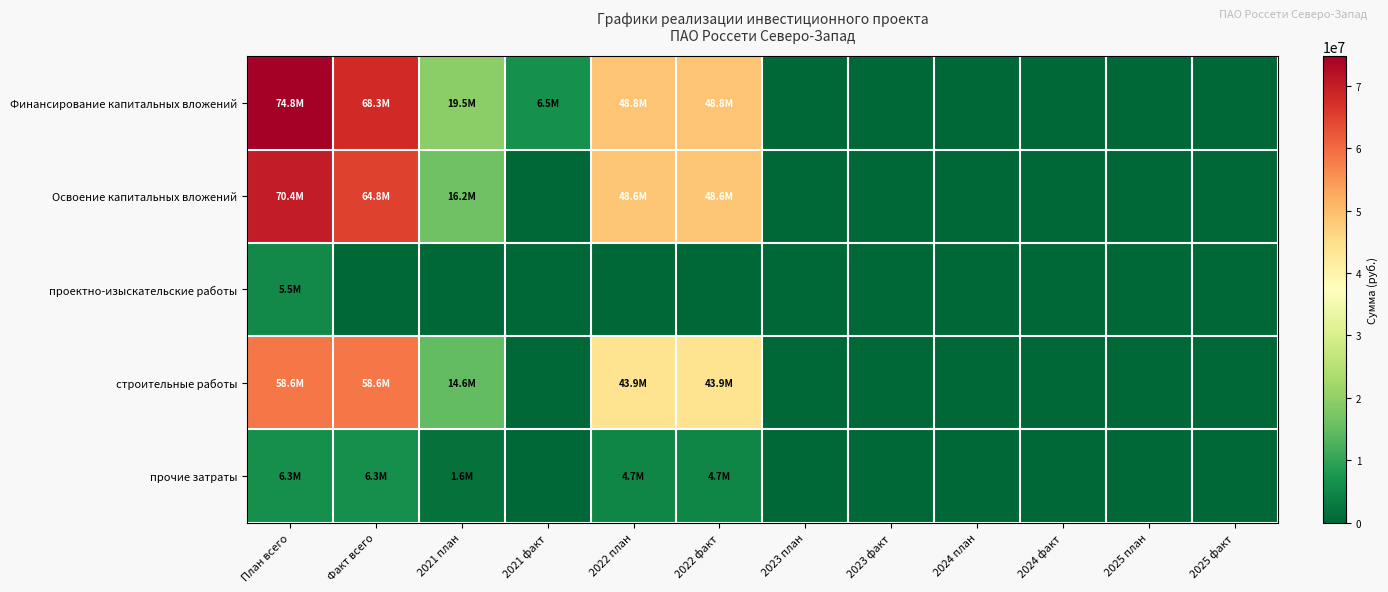

At which category does the chart reach its peak across all series?

План всего